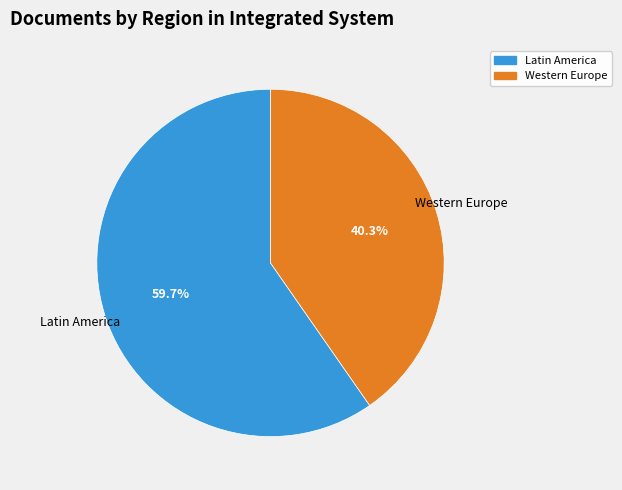

Combined, what portion of the pie is Western Europe and Latin America?

100.0%